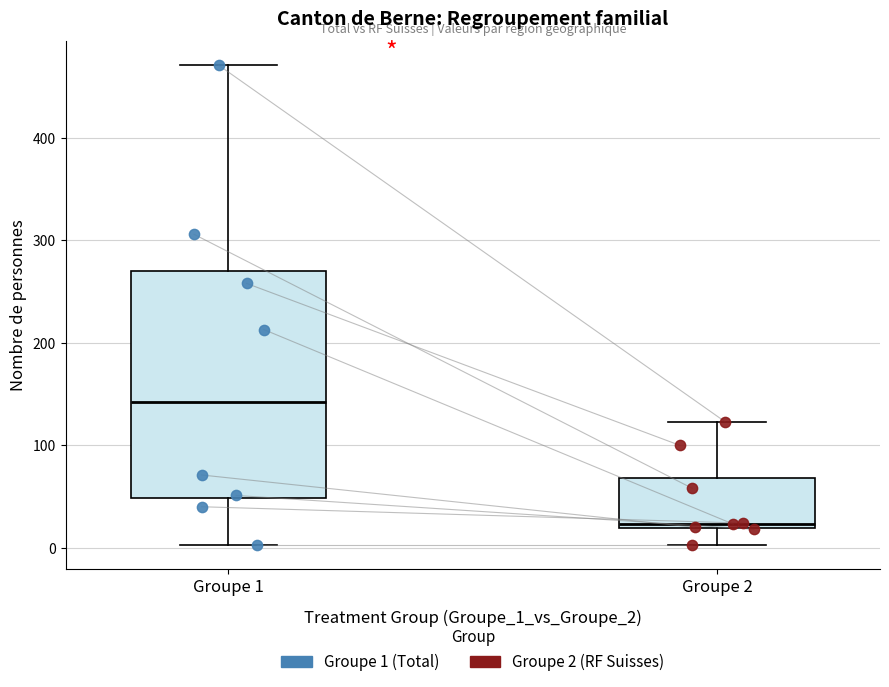

Reading left to right, transcribe this box plot: for each box, give where its median line is, the range the box spans, and where its two whiskers end, as read against the y-axis. The values are not printed on the chart, so give them approximately, as read against the axis.

Groupe 1: median 140, box 50 to 270, whiskers 0 to 470
Groupe 2: median 20 (just above the box's lower edge), box 20 to 70, whiskers 0 to 120